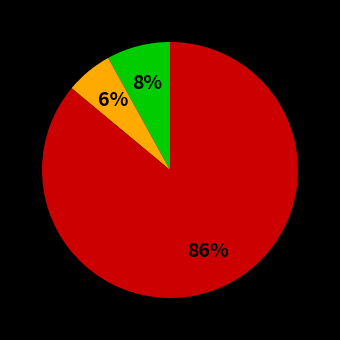

Is there any slice that represents more than half of the pie?

Yes